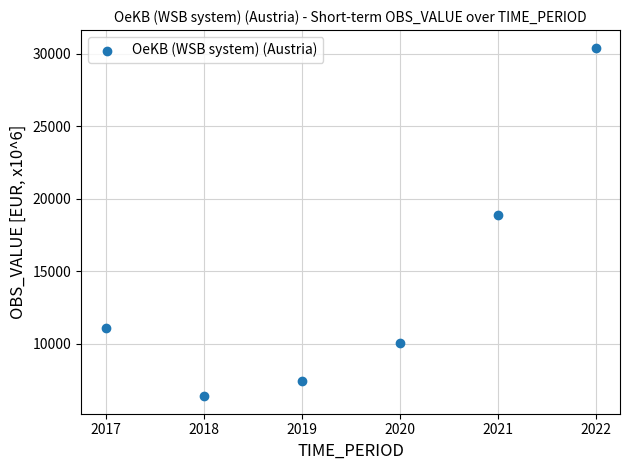

What is the average Y value?

14064